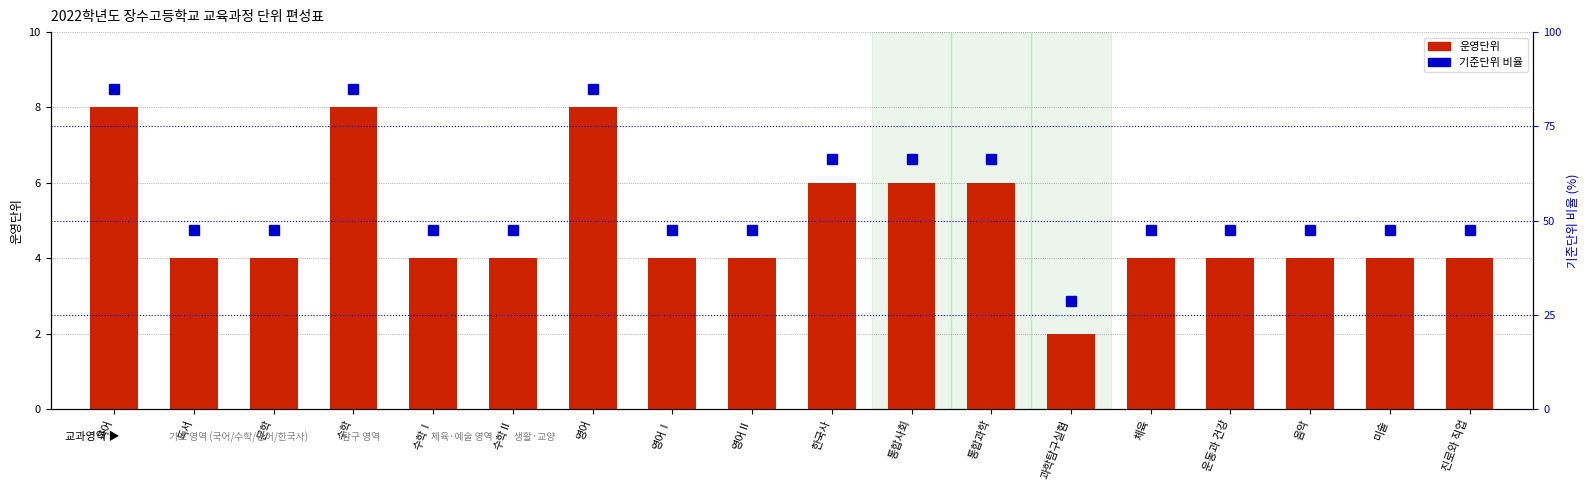

Is the value of 기준단위 비율 at 음악 greater than the value of 운영단위 at 통합사회?

Yes